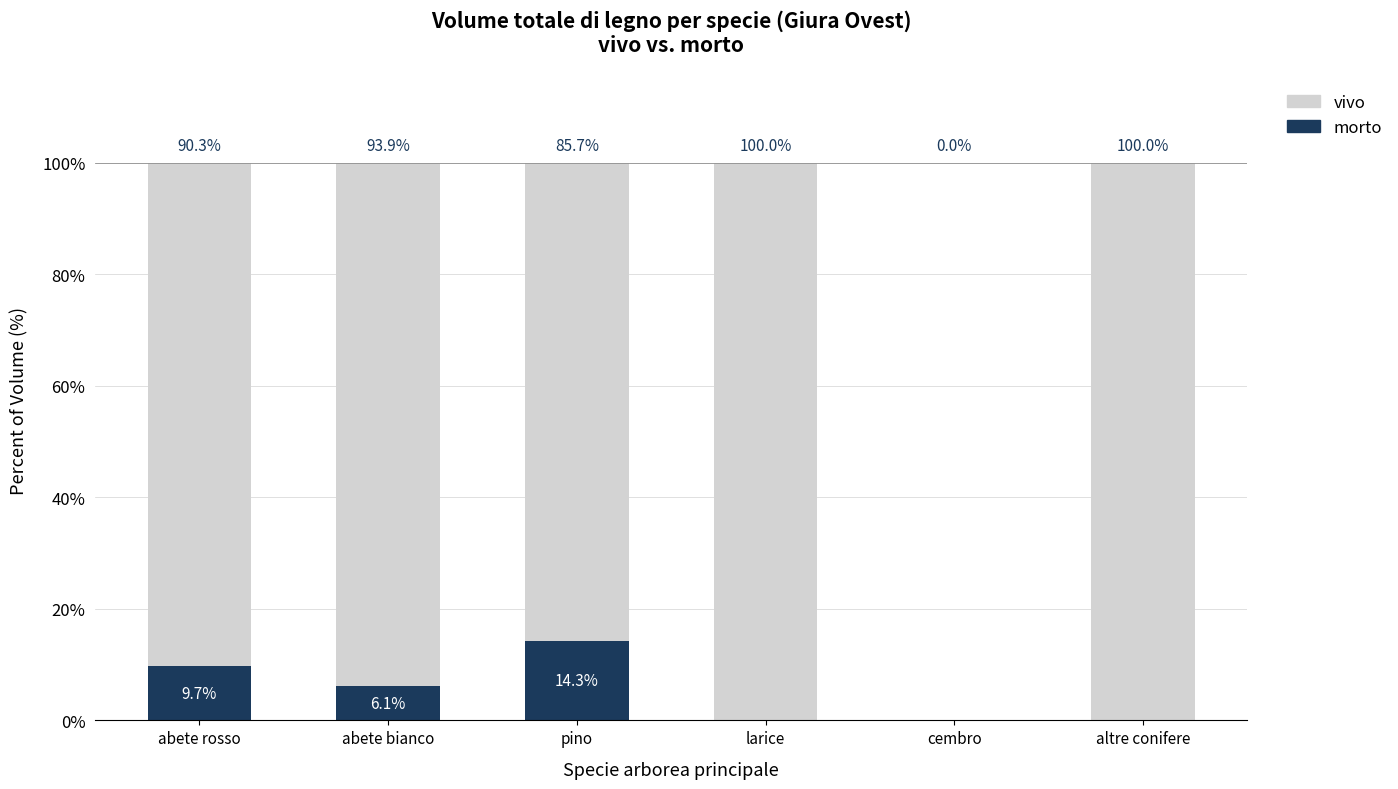

What is the average value of the morto series?

5.0